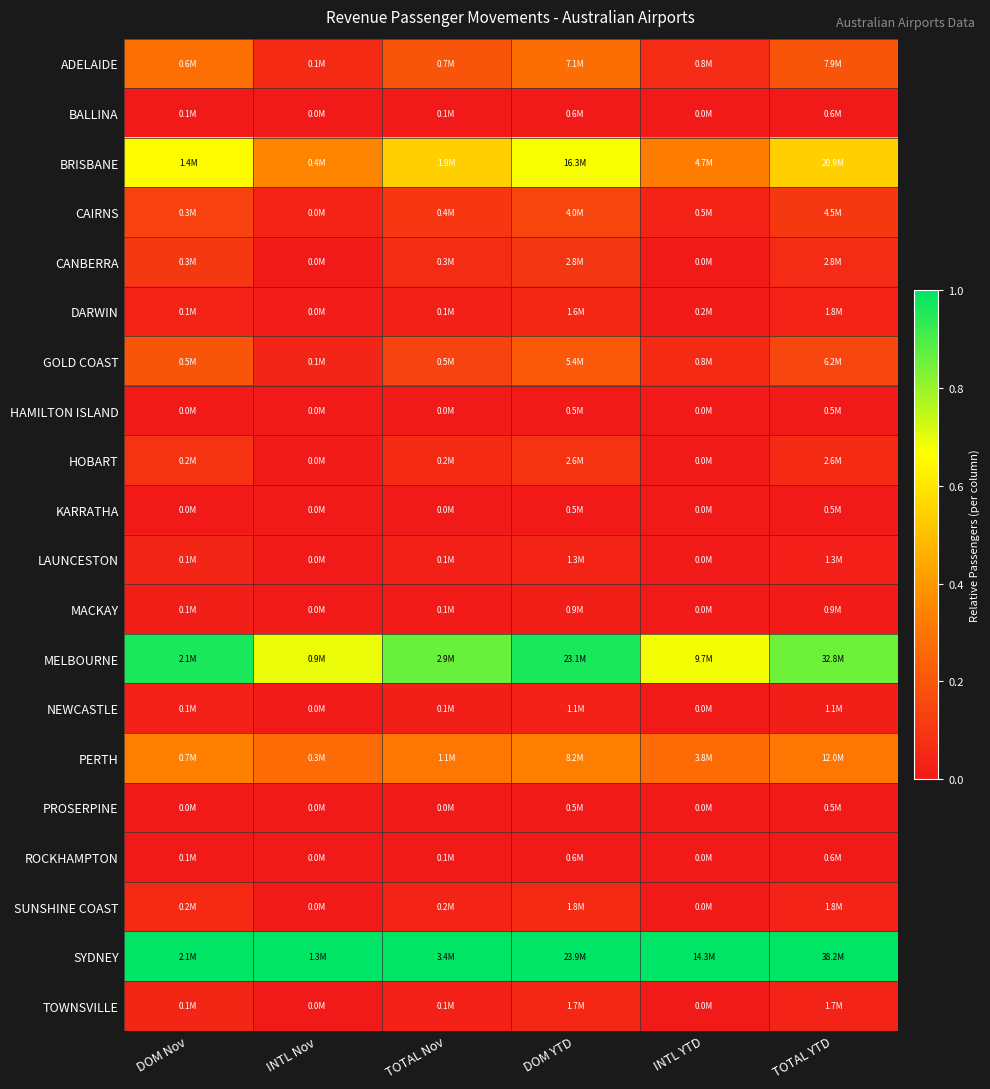

What is the spread (max minus min) of values at INTL Nov?

1.0